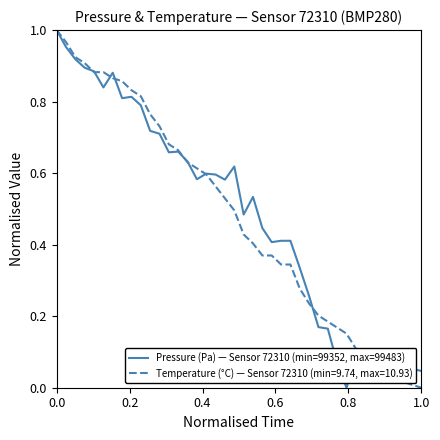

List the series in order of their overall mean, lowest first.

Temperature (°C) — Sensor 72310 (min=9.74, max=10.93), Pressure (Pa) — Sensor 72310 (min=99352, max=99483)